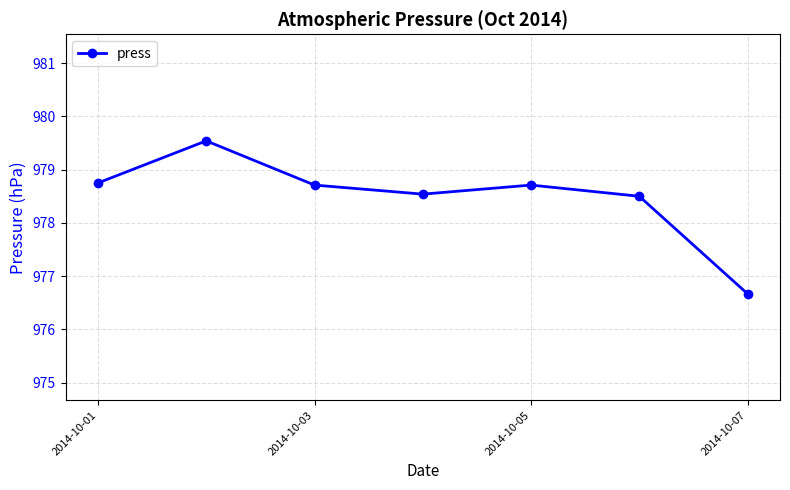

True or false: there are more than 0 points higher than both neighbors.

True